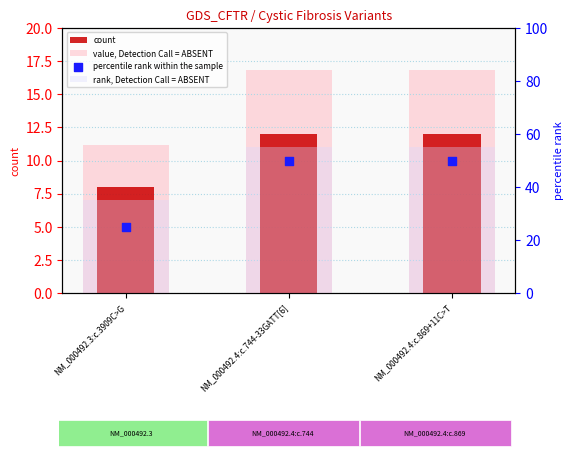

Which series reaches the minimum Y coordinate?

count